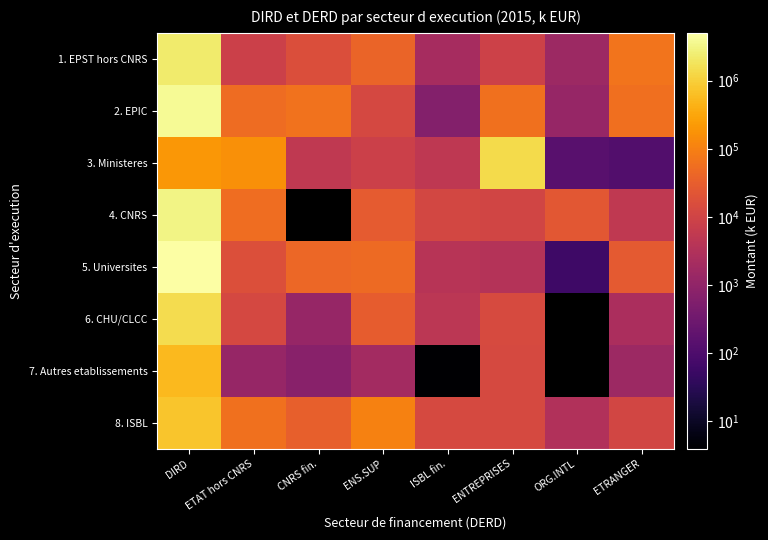

At which category is the sum across all series the highest?

DIRD